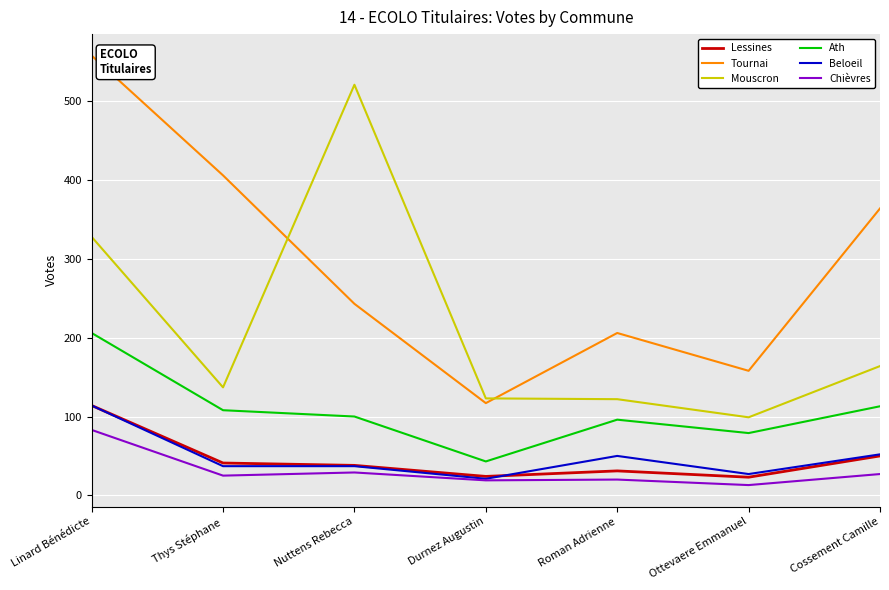

What is the approximate value of Tournai at Roman Adrienne?

206